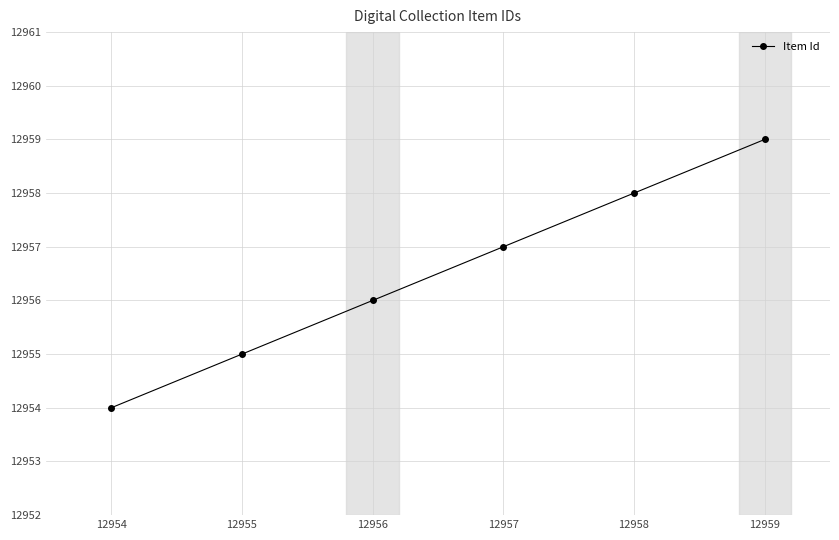

Rank the categories by value from lowest to highest.

12954, 12955, 12956, 12957, 12958, 12959